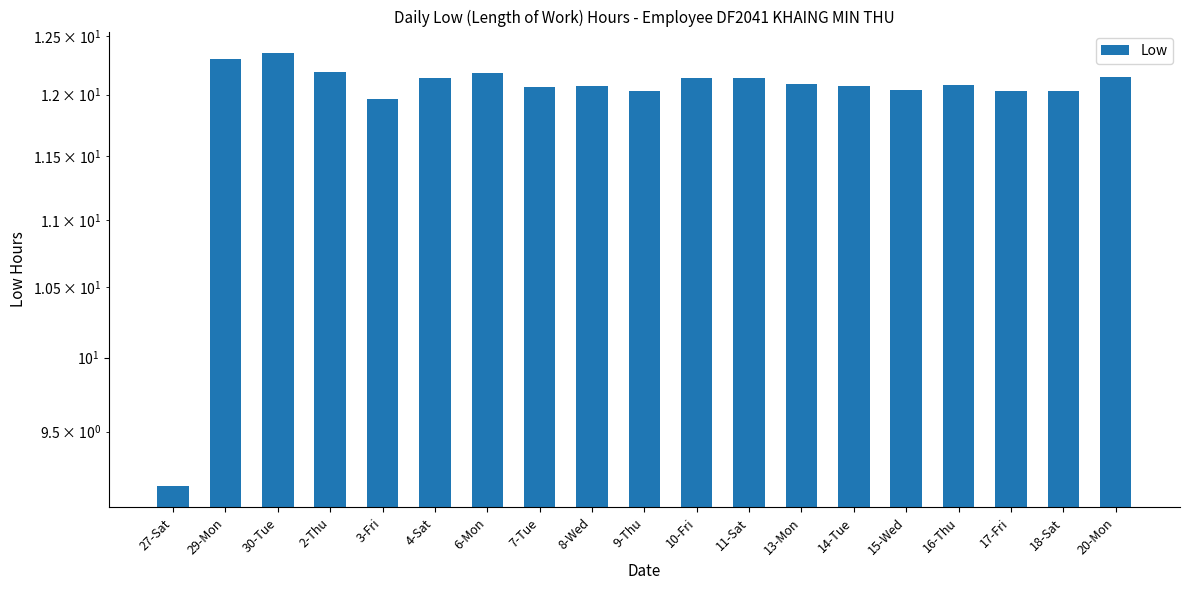

Reading left to right, transcribe all the data shown in this chart.

9.2	12.3	12.3	12.2	12.0	12.1	12.2	12.1	12.1	12.0	12.1	12.1	12.1	12.1	12.0	12.1	12.0	12.0	12.2